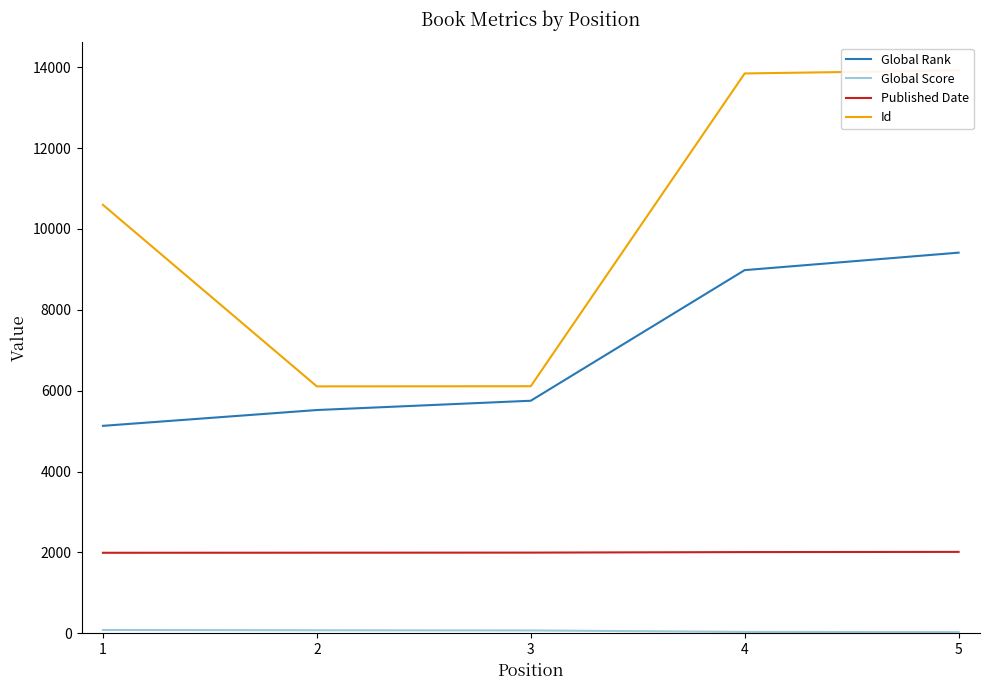

True or false: Global Score and Id cross at least once.

False